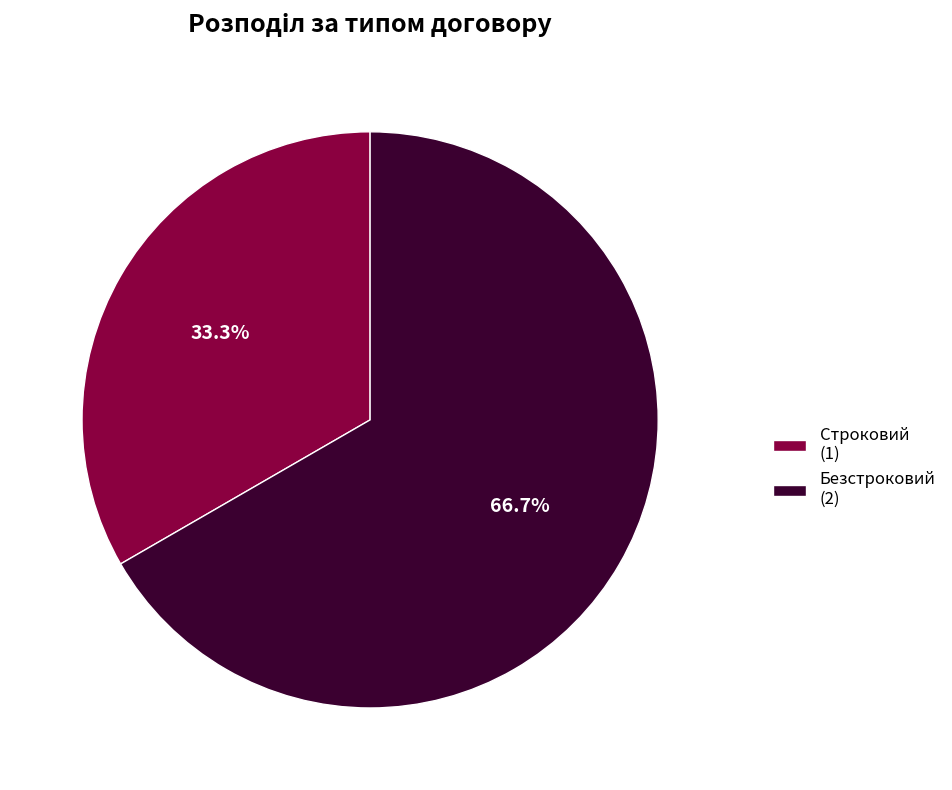

To the nearest percent, what is the difference between the Безстроковий and Строковий slice percentages?

33%